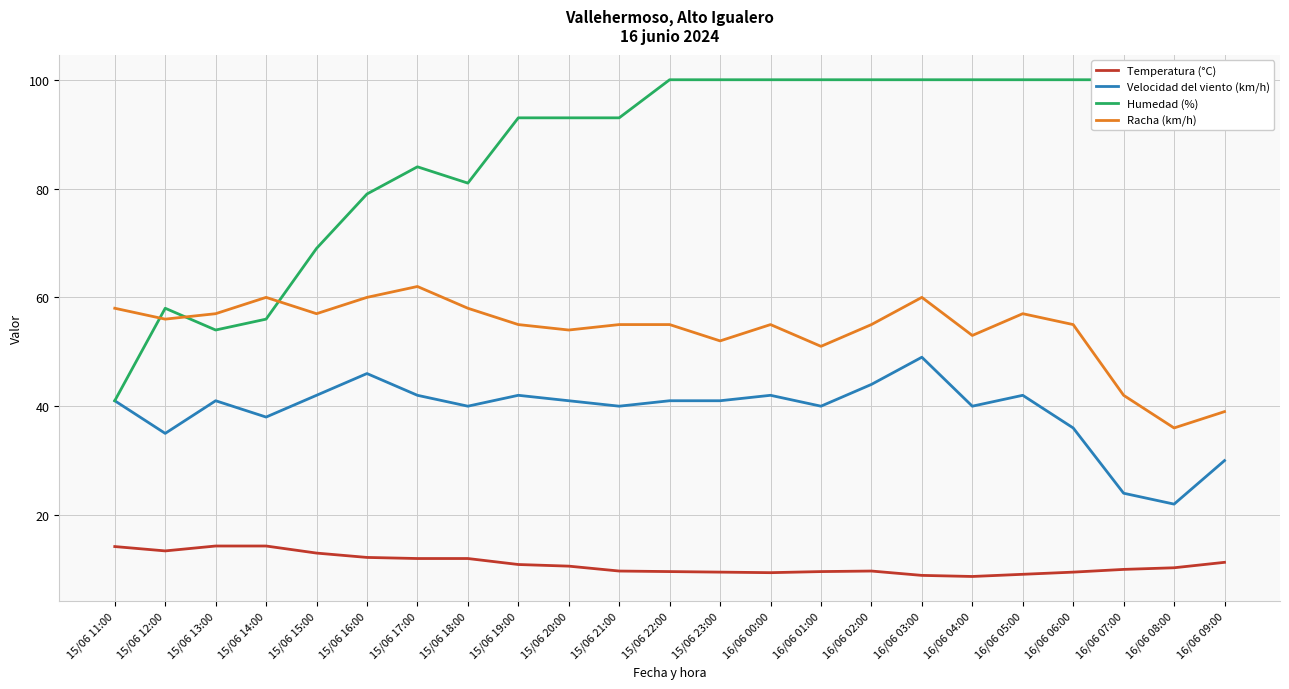

How many data points in Racha (km/h) are above 55?

10